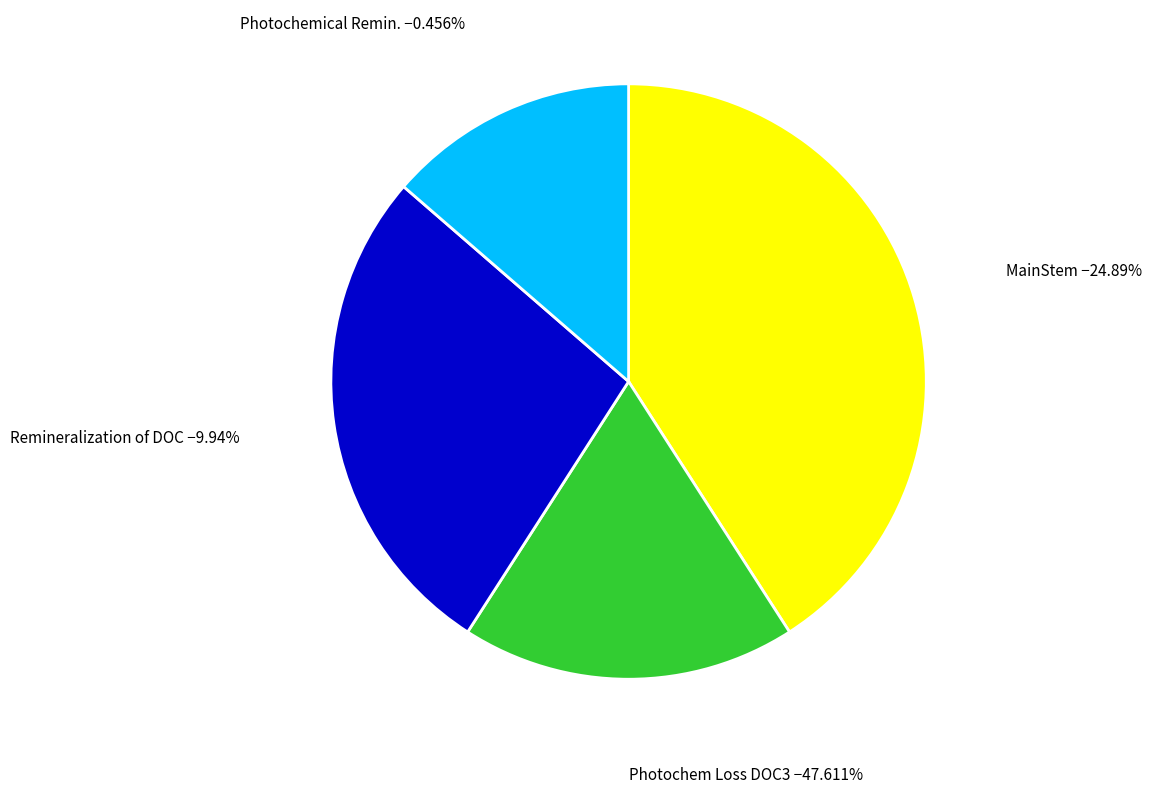

What portion of the pie excludes 4?

88.9%